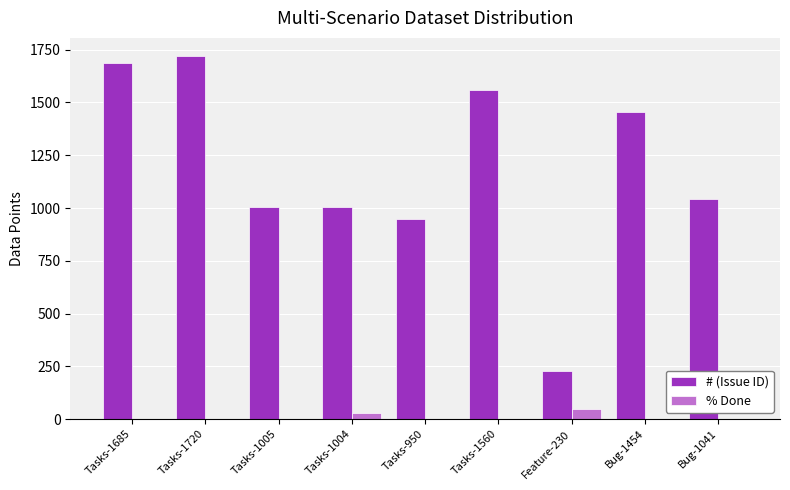

At which label does % Done reach its peak?

Feature-230